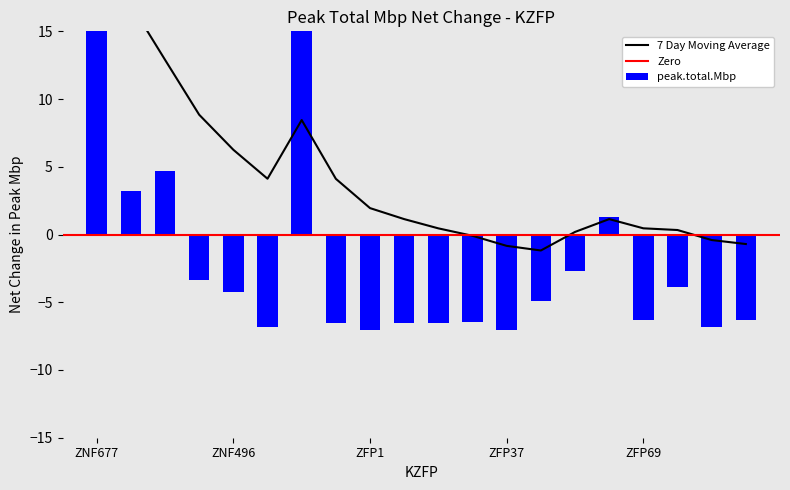

How many negative values does the peak.total.Mbp series have?

15